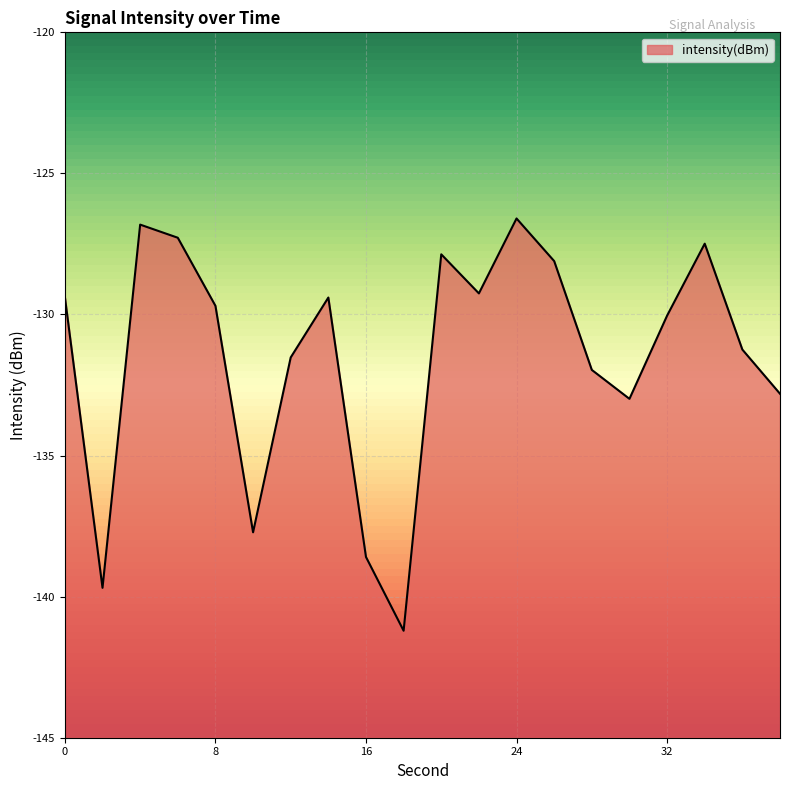

List the labels in order of value, smallest first.

18, 2, 16, 10, 30, 38, 28, 12, 36, 32, 8, 14, 0, 22, 26, 20, 34, 6, 4, 24